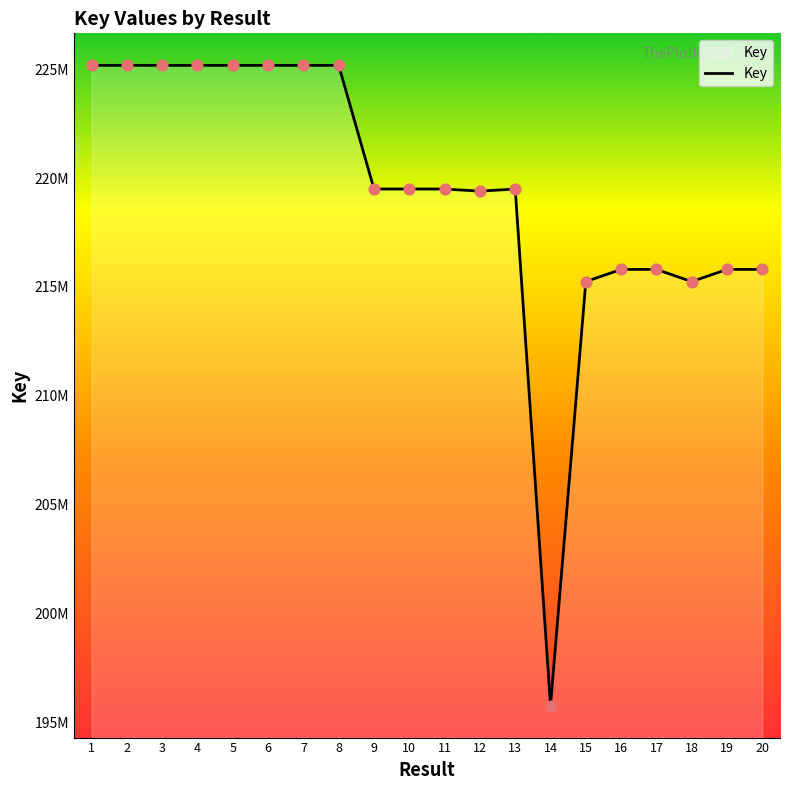

Approximately how many times larger is the value at 8 compared to 10?

1.0